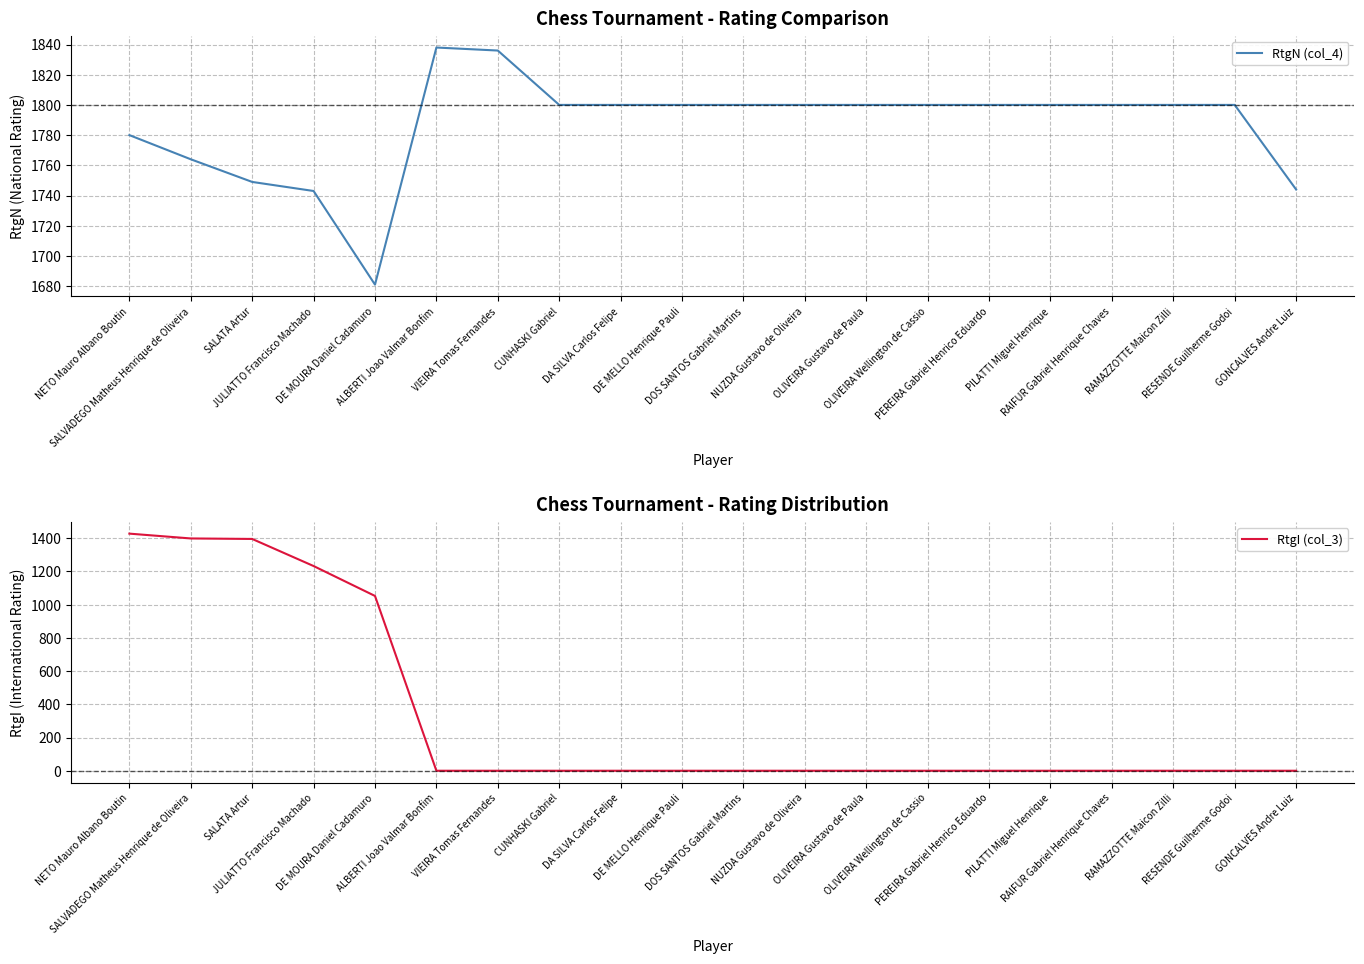

Count the RtgN (col_4) values in the range 1780 to 1800.

13